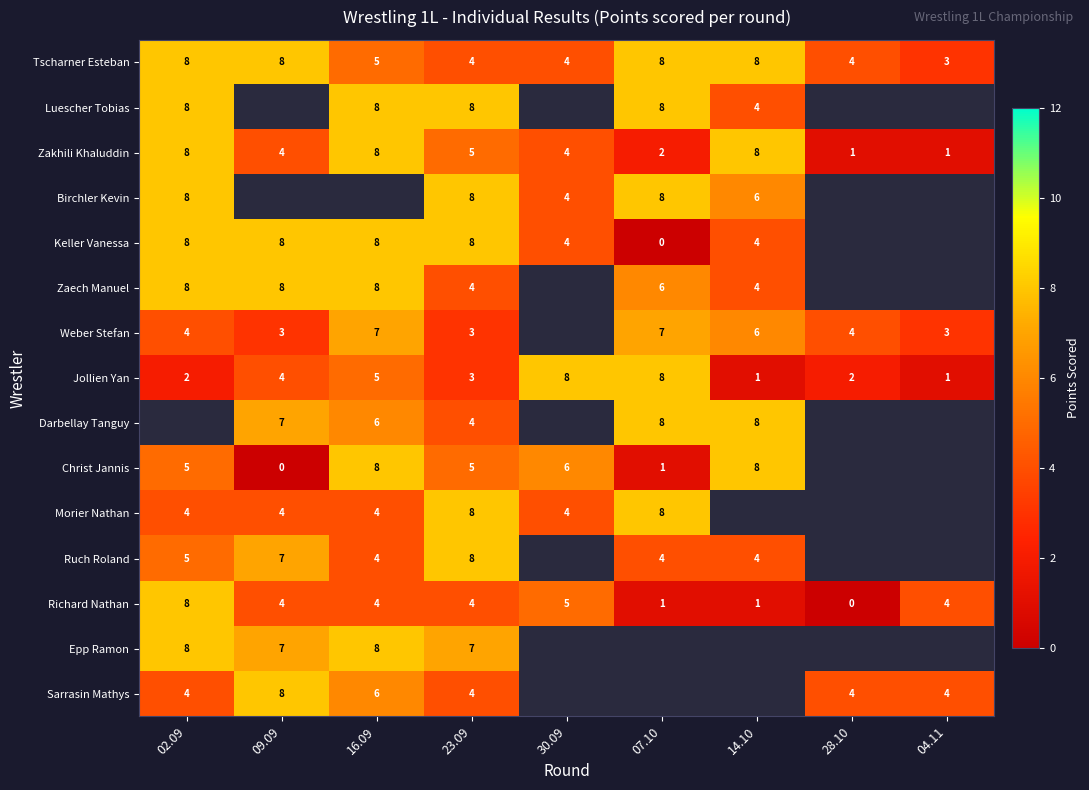

Which has a higher value, 28.10 or 30.09?

28.10